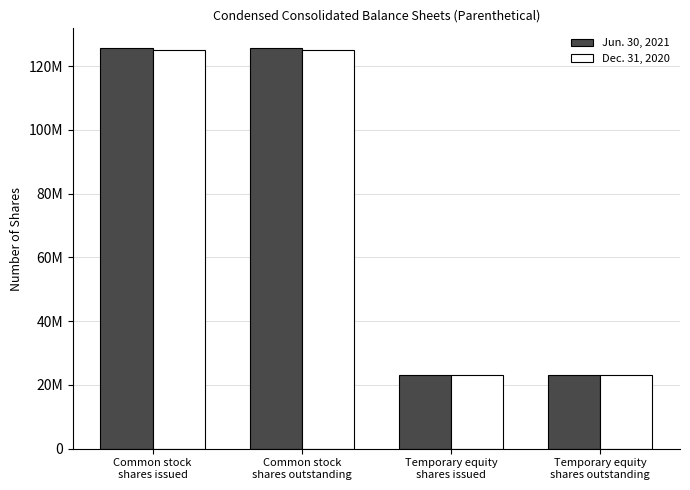

What are all the series names shown in the legend?

Jun. 30, 2021, Dec. 31, 2020